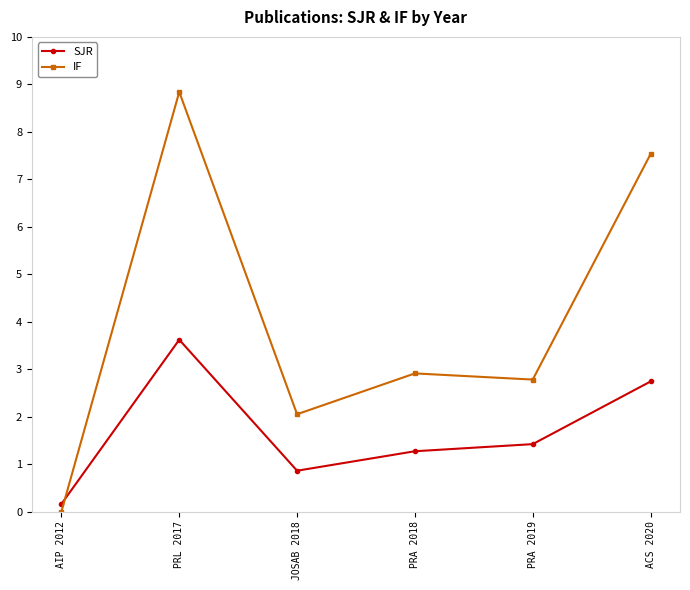

Is the value of SJR at PRL 2017 greater than the value of IF at PRL 2017?

No